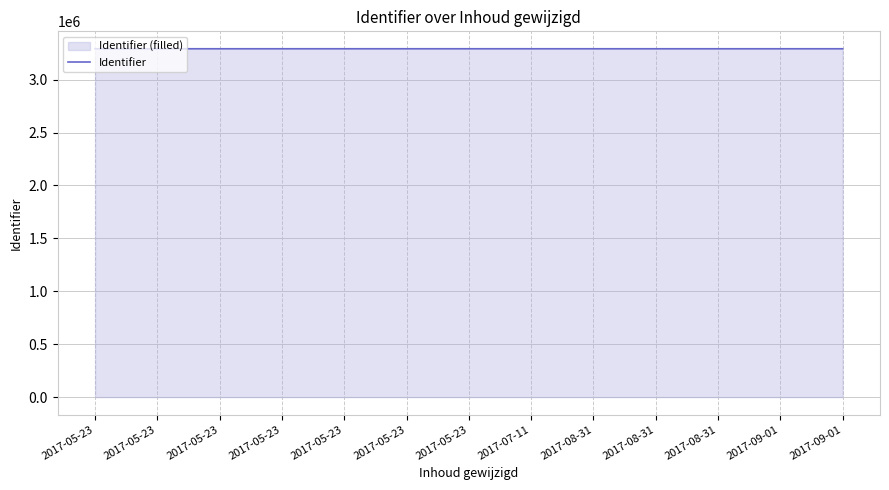

What is the label of the 7th point from the left?

2017-05-23